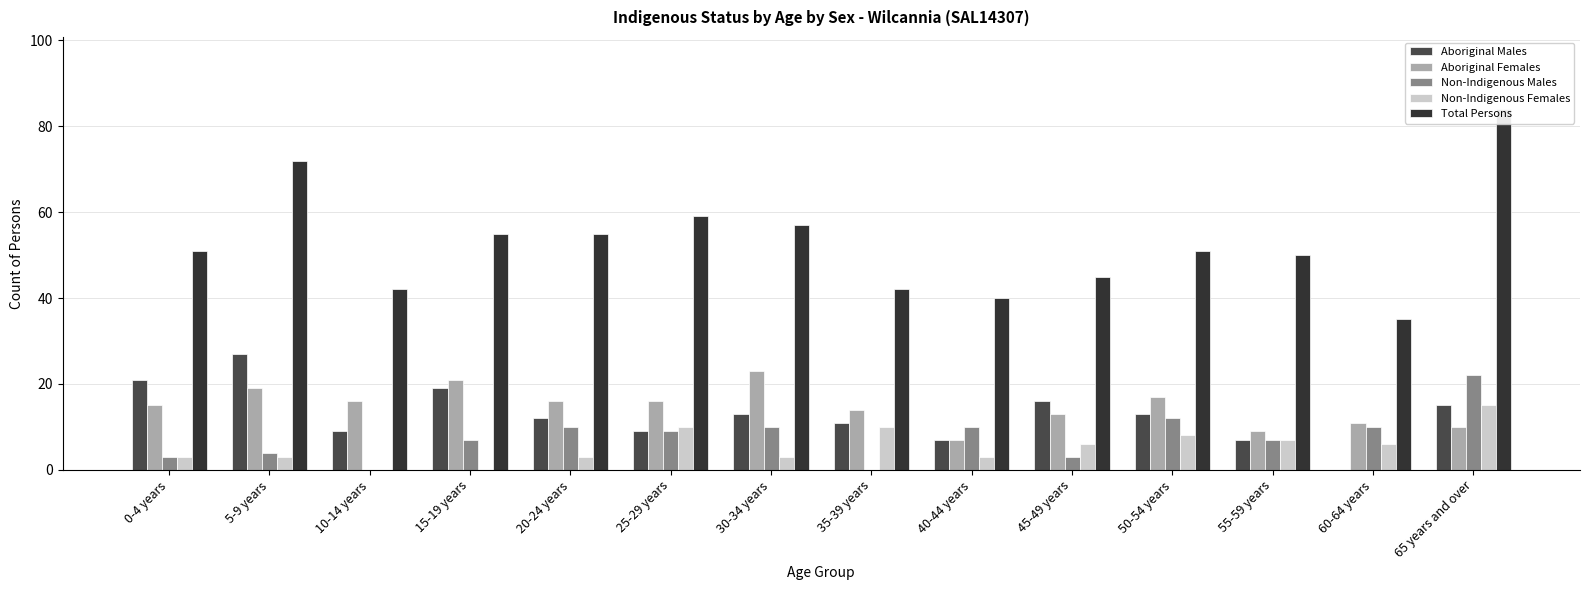

What is the difference between the maximum and minimum values in the Total Persons series?

49